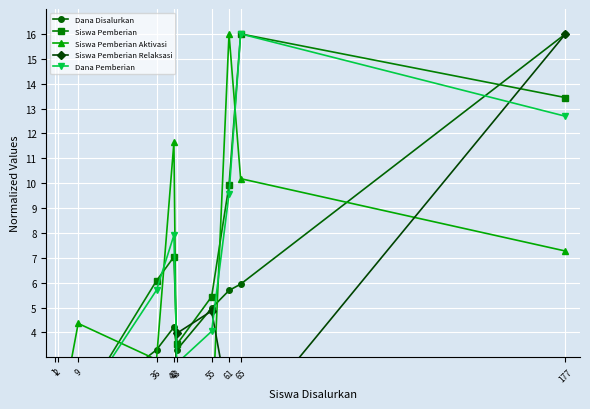

How many lines are shown in the chart?

5